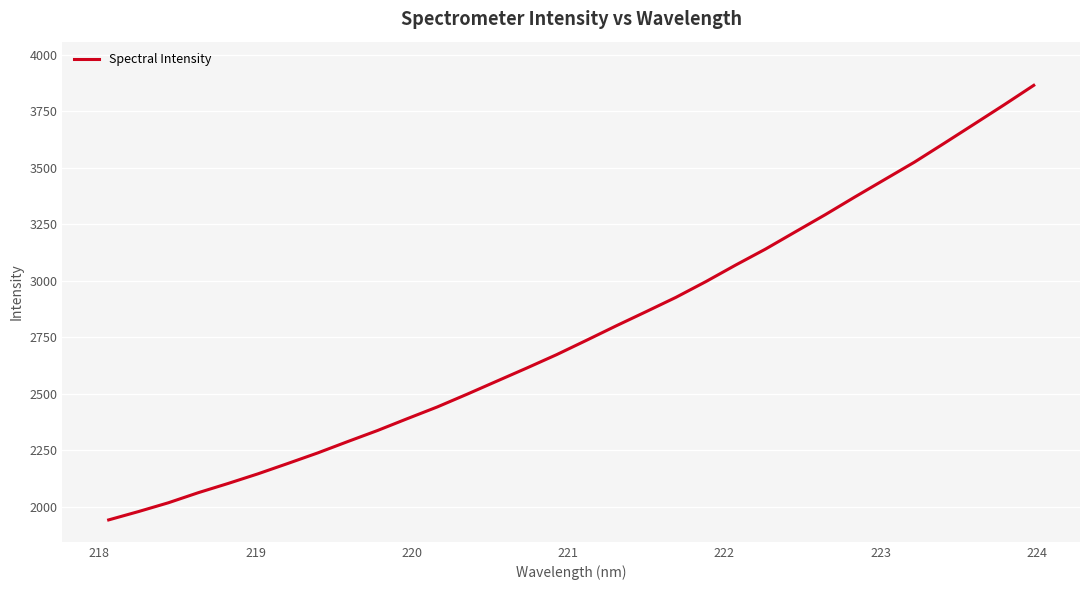

What is the minimum value shown in the chart?

1941.1